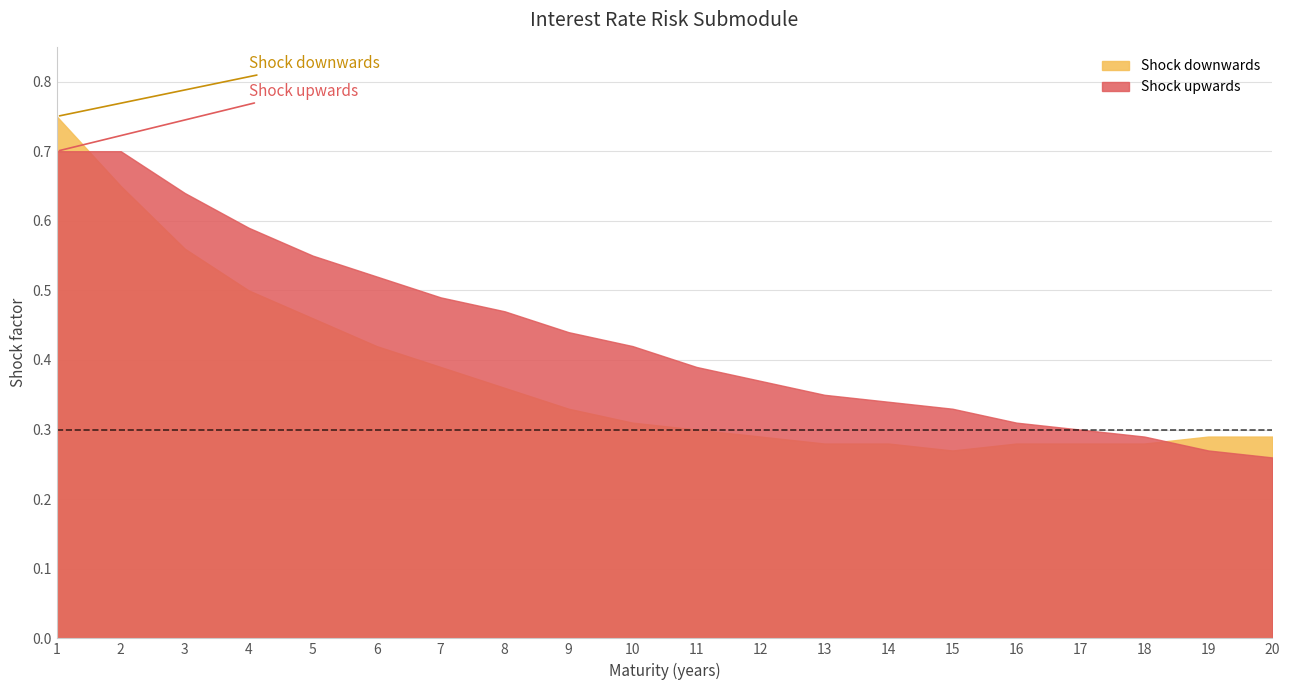

What is the average value of the Shock downwards series?

0.4